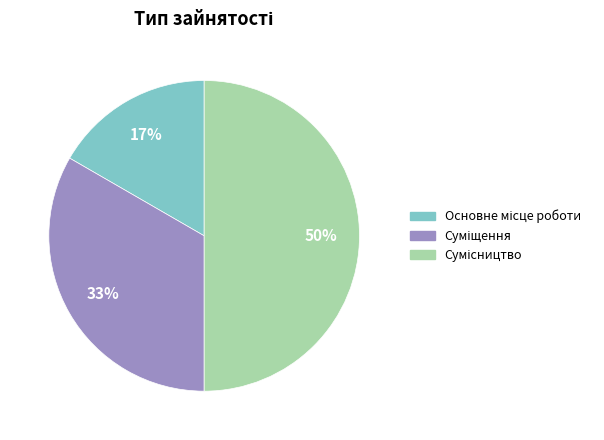

To the nearest percent, what is the difference between the largest and smallest slice percentages?

33%